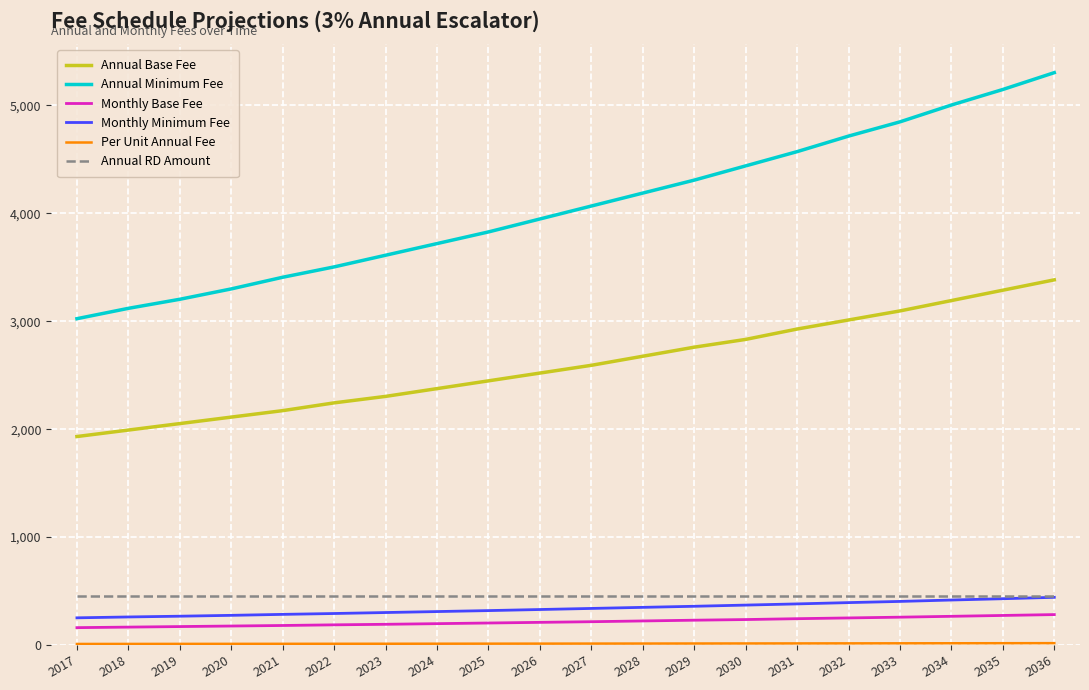

True or false: Annual Base Fee and Annual RD Amount cross at least once.

False